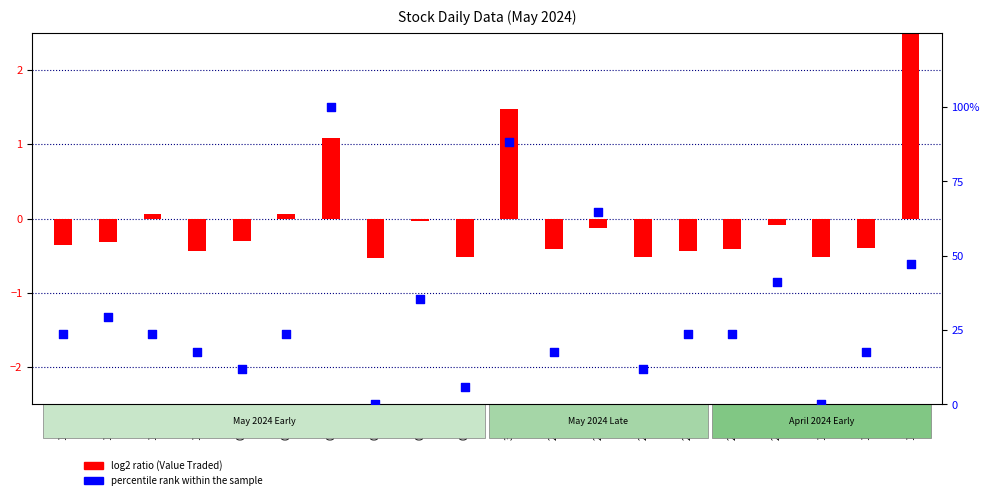

What are all the series names shown in the legend?

log2 ratio, percentile rank within the sample